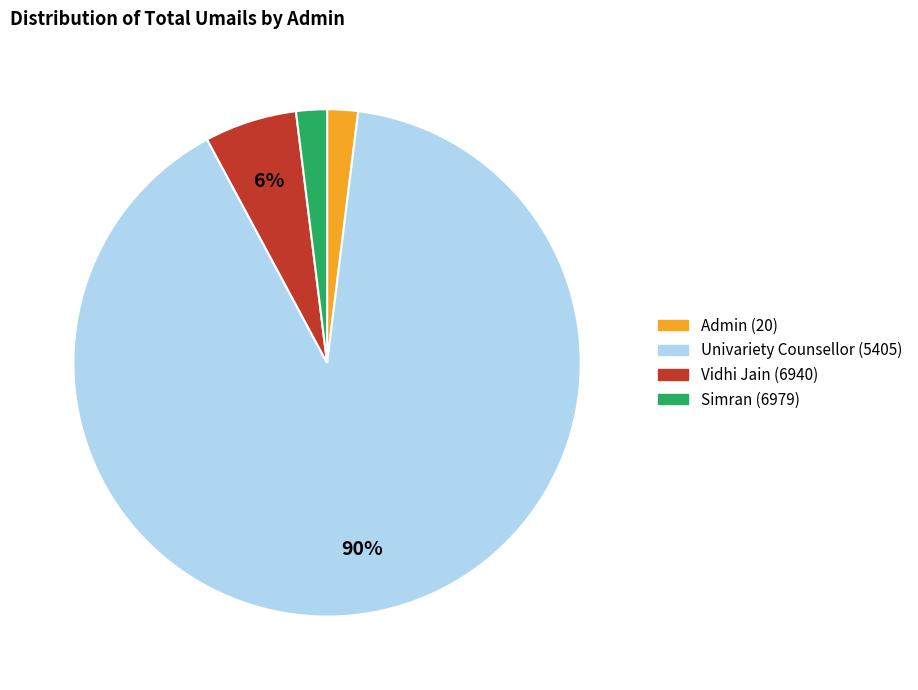

True or false: Simran (6979) accounts for 10% of the total.

False